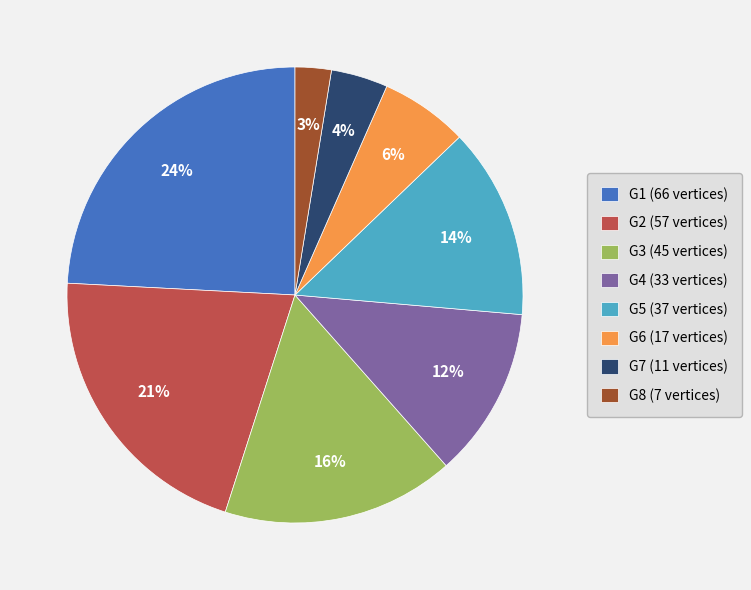

Rank the categories by value from highest to lowest.

G1, G2, G3, G5, G4, G6, G7, G8